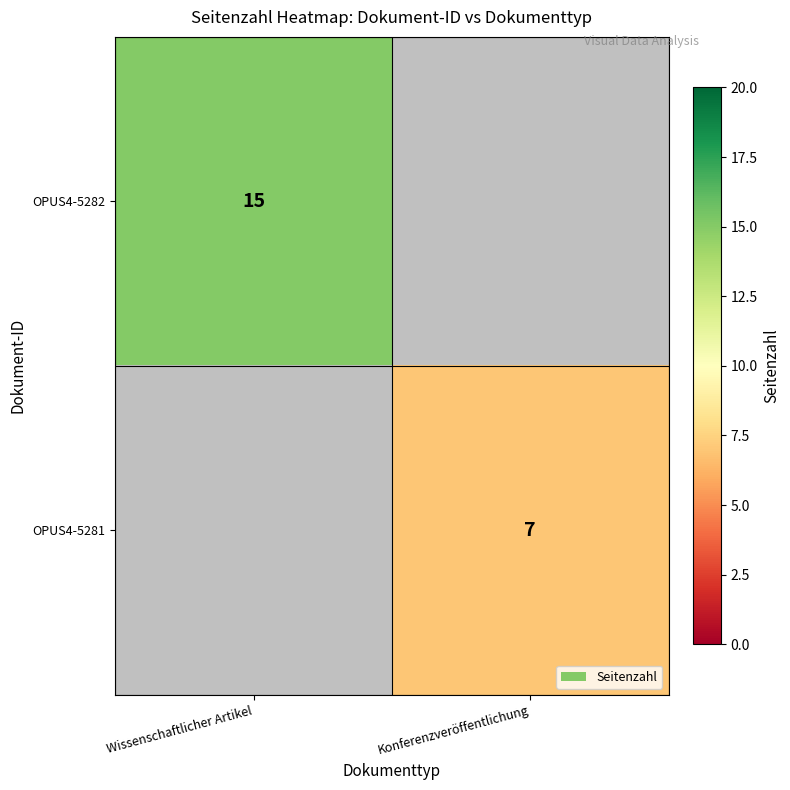

Is it true that OPUS4-5281 equals 1 at Konferenzveröffentlichung?

False